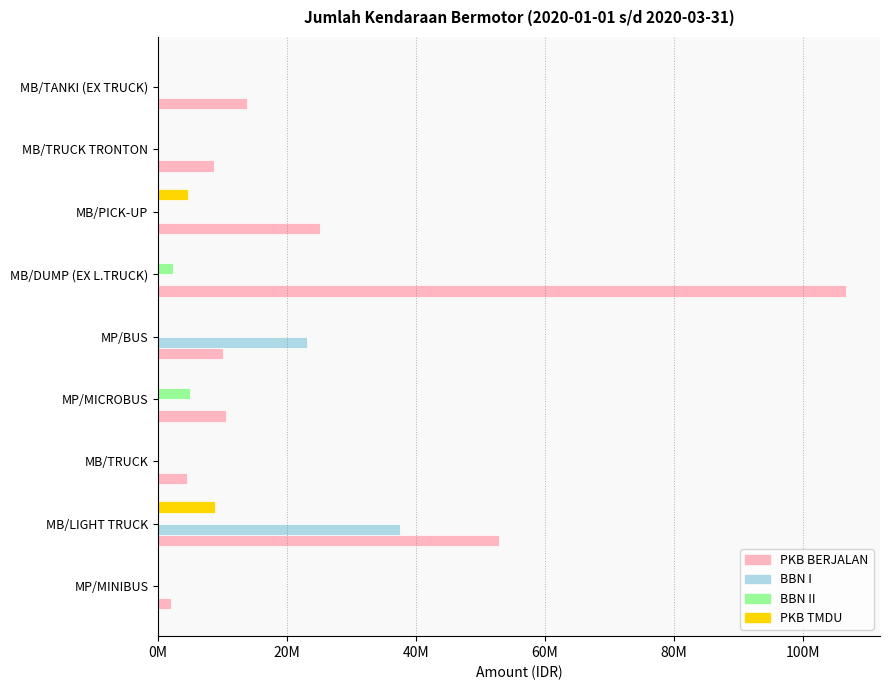

What is the difference between the maximum and minimum values in the PKB TMDU series?

8905000